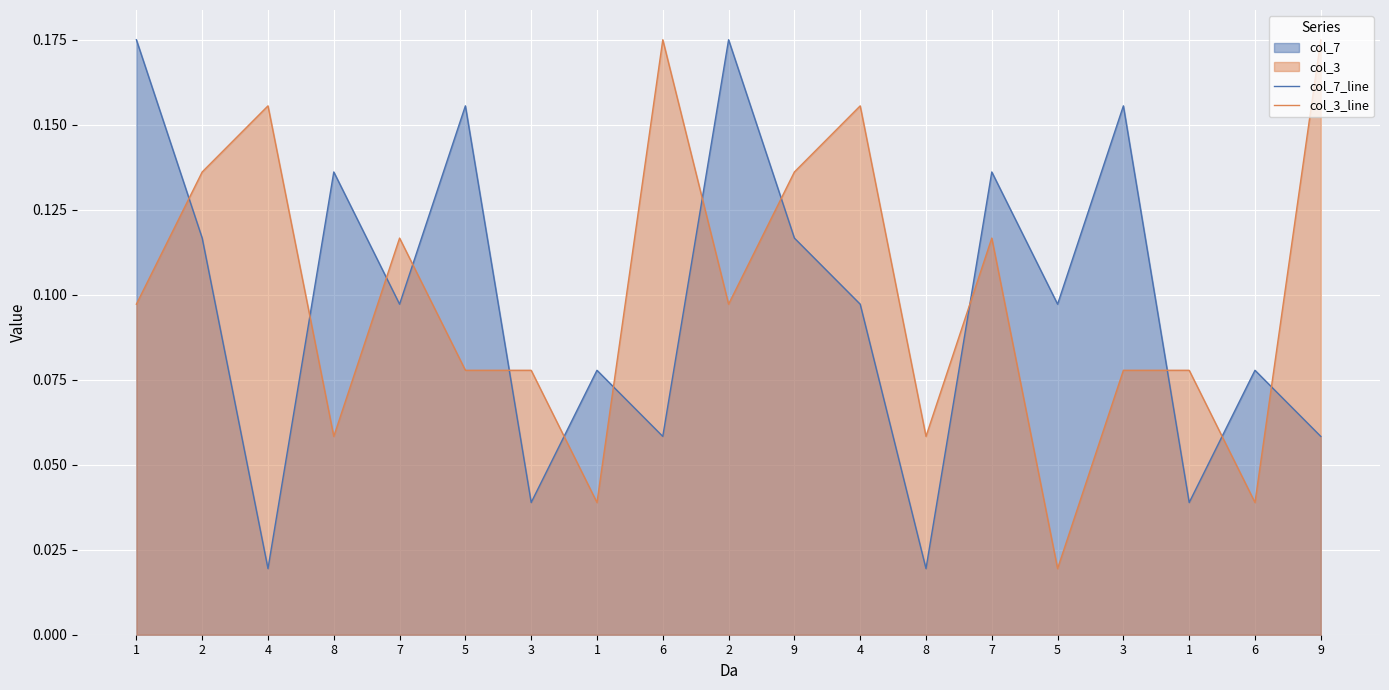

At which label does col_3_line reach its peak?

6